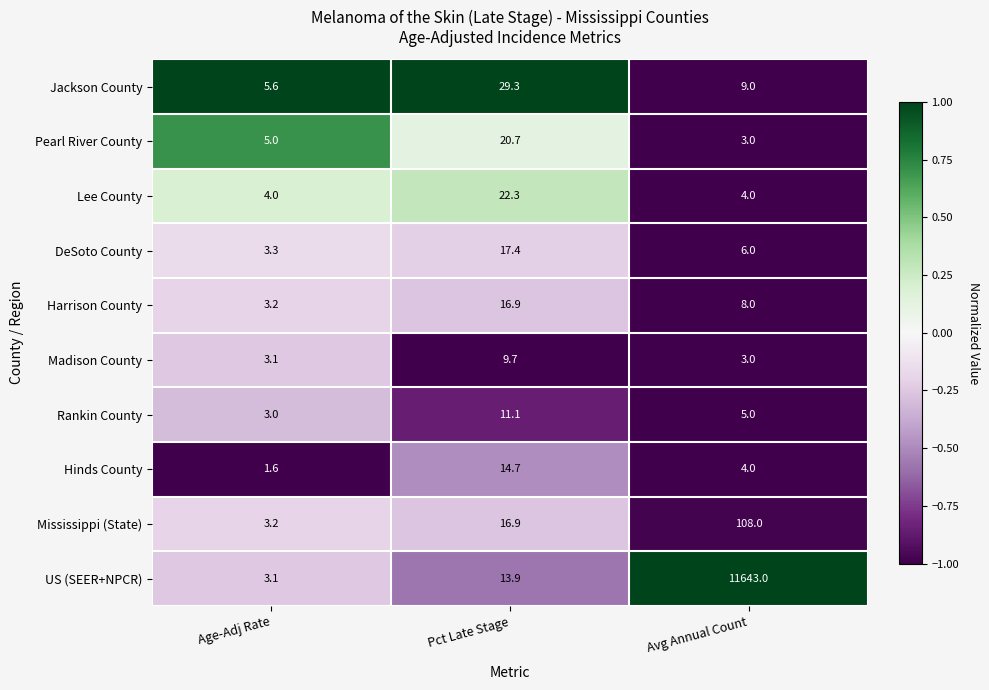

Reading left to right, transcribe all the data shown in this chart.

Jackson County: 5.6	29.3	9.0
Pearl River County: 5.0	20.7	3.0
Lee County: 4.0	22.3	4.0
DeSoto County: 3.3	17.4	6.0
Harrison County: 3.2	16.9	8.0
Madison County: 3.1	9.7	3.0
Rankin County: 3.0	11.1	5.0
Hinds County: 1.6	14.7	4.0
Mississippi (State): 3.2	16.9	108.0
US (SEER+NPCR): 3.1	13.9	11643.0